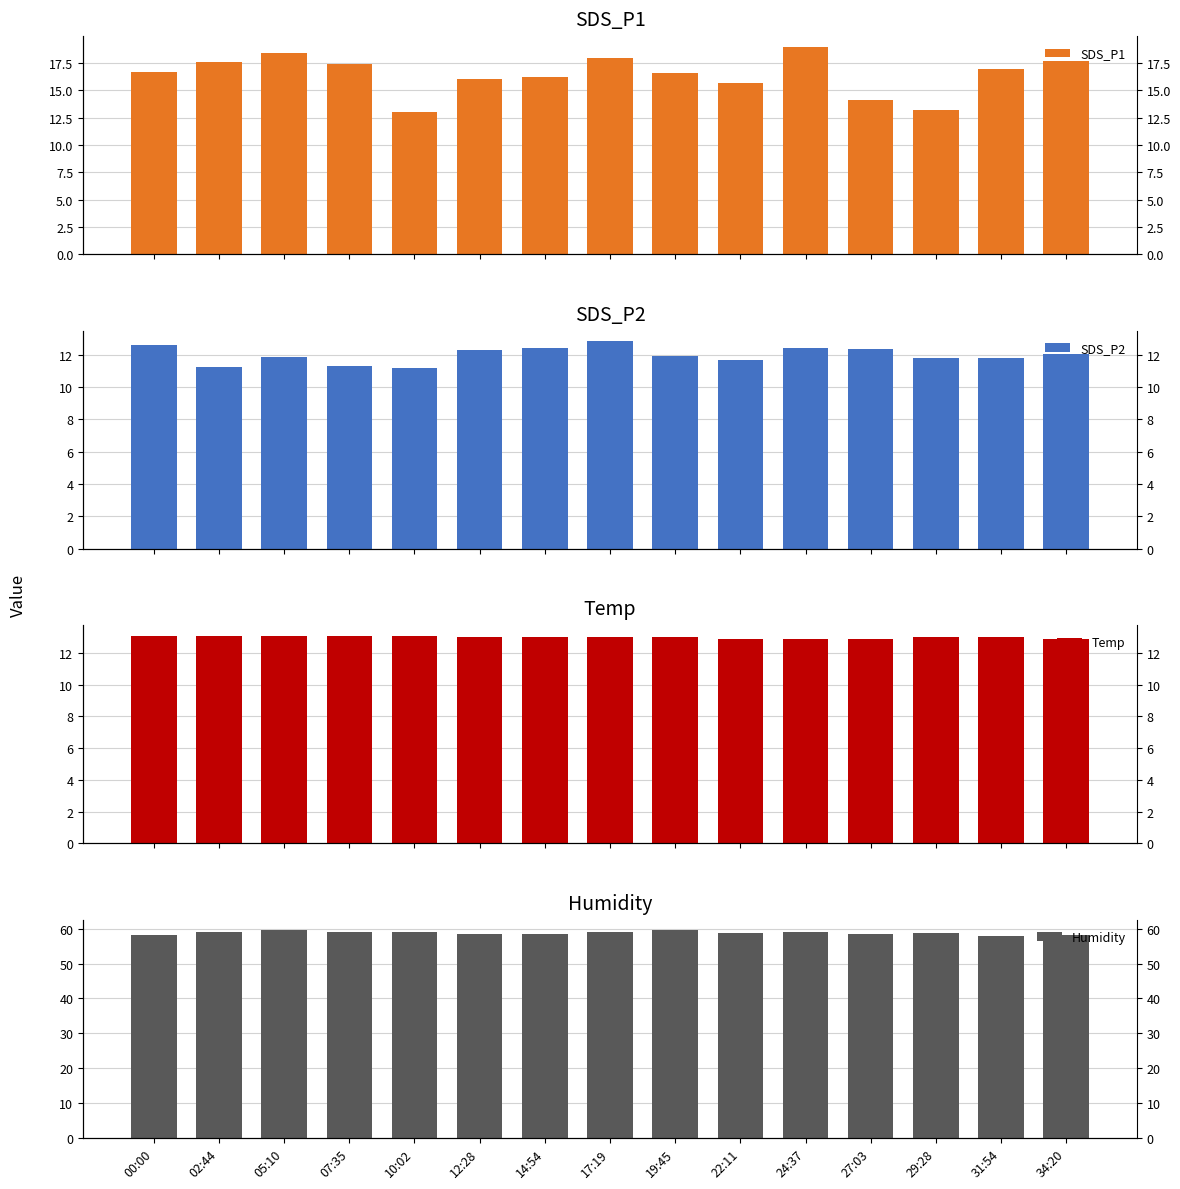

Which label corresponds to the smallest value in the chart?

10:02